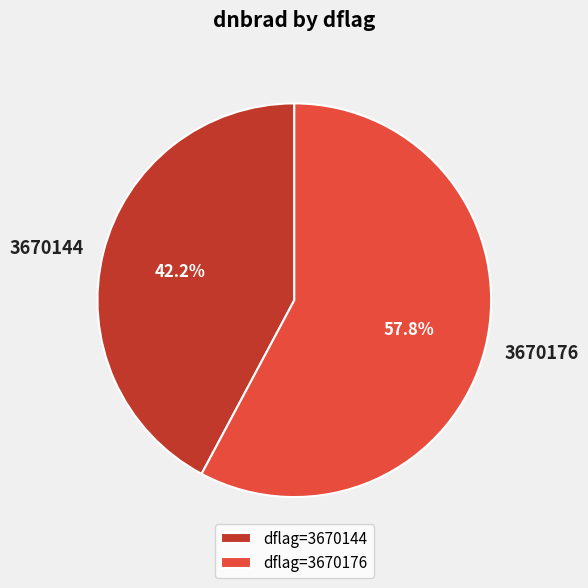

Is there any slice that represents more than half of the pie?

Yes